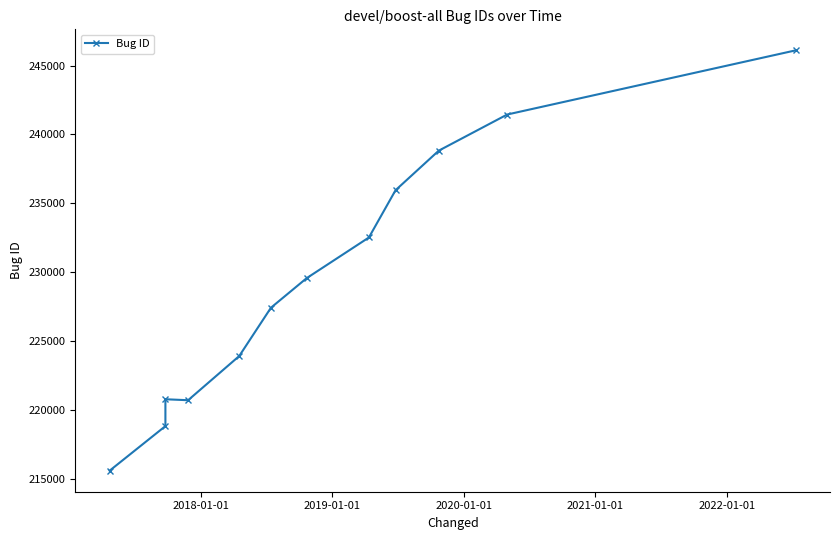

How many distinct data groups are displayed?

1